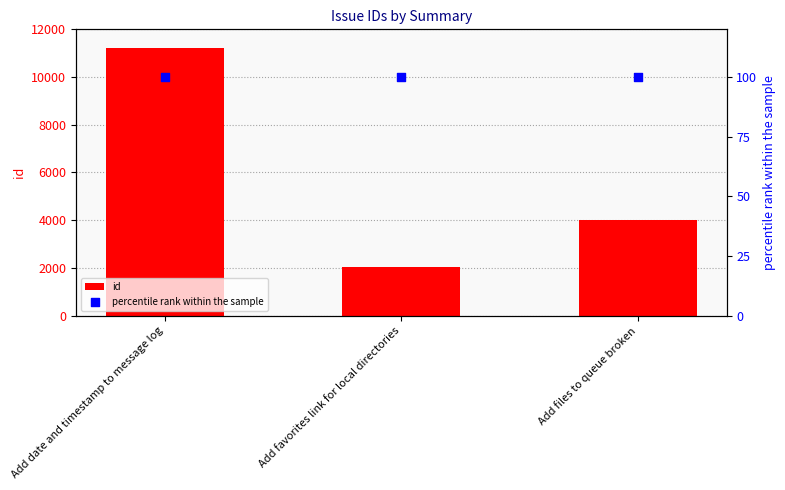

Which series has the largest total across all categories?

id